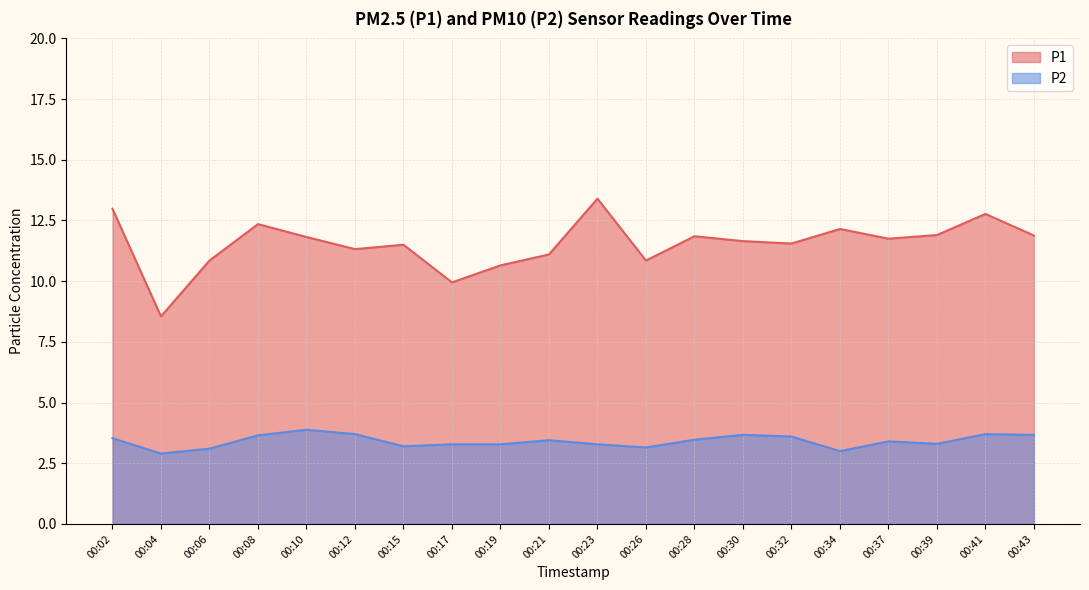

Which series has the largest range (max minus min)?

P1